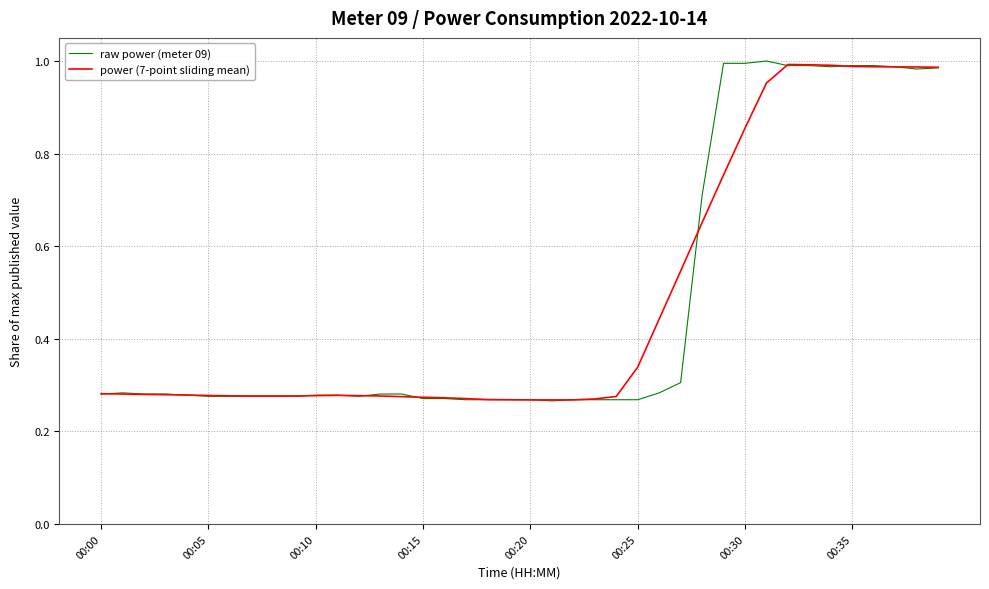

What is the greatest value displayed?

1.0